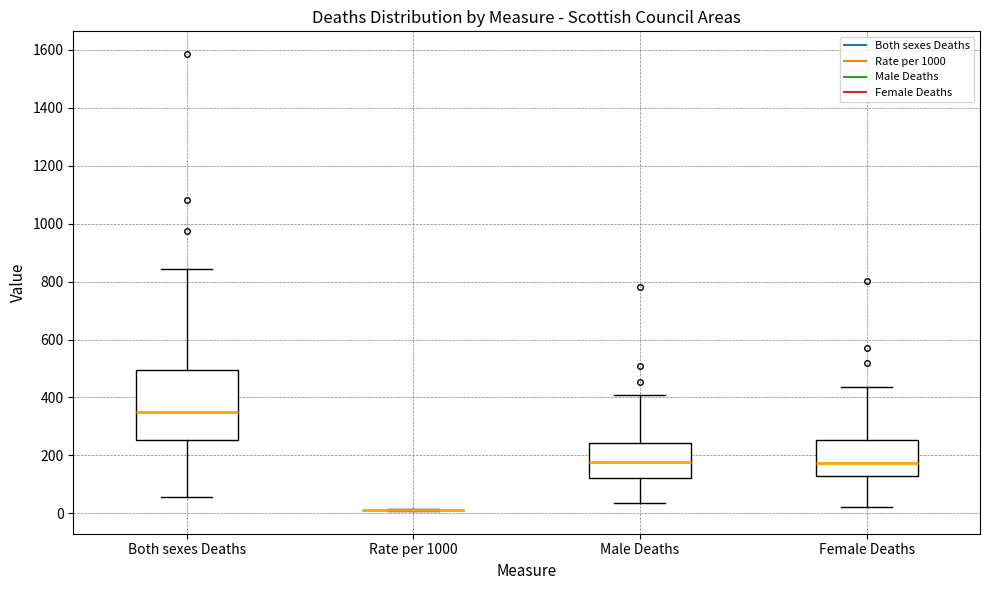

Reading left to right, read every box against the y-axis: the position of its median line, the range the box covers, and the ends of its whiskers. The values are not printed on the chart, so give them approximately, as read against the axis.

Both sexes Deaths: median 340, box 260 to 500, whiskers 60 to 840
Rate per 1000: box collapsed to a line at 20, whiskers 0 to 20
Male Deaths: median 180, box 120 to 240, whiskers 40 to 400
Female Deaths: median 180, box 120 to 260, whiskers 20 to 440